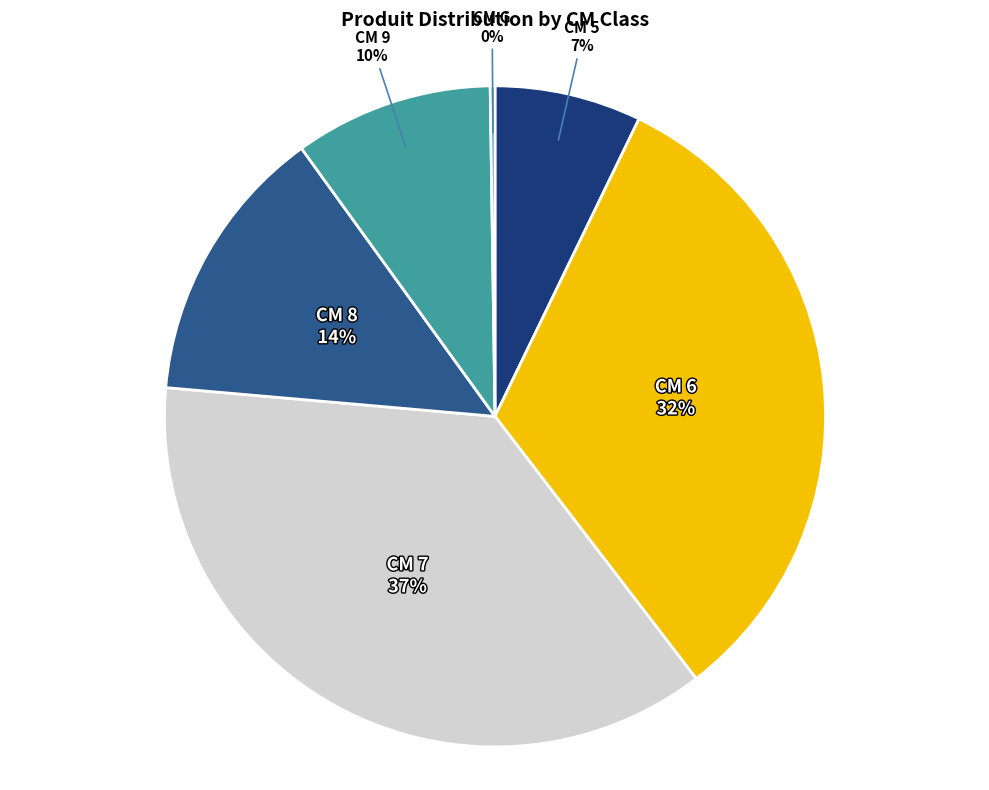

To the nearest percent, what is the difference between the largest and smallest slice percentages?

37%